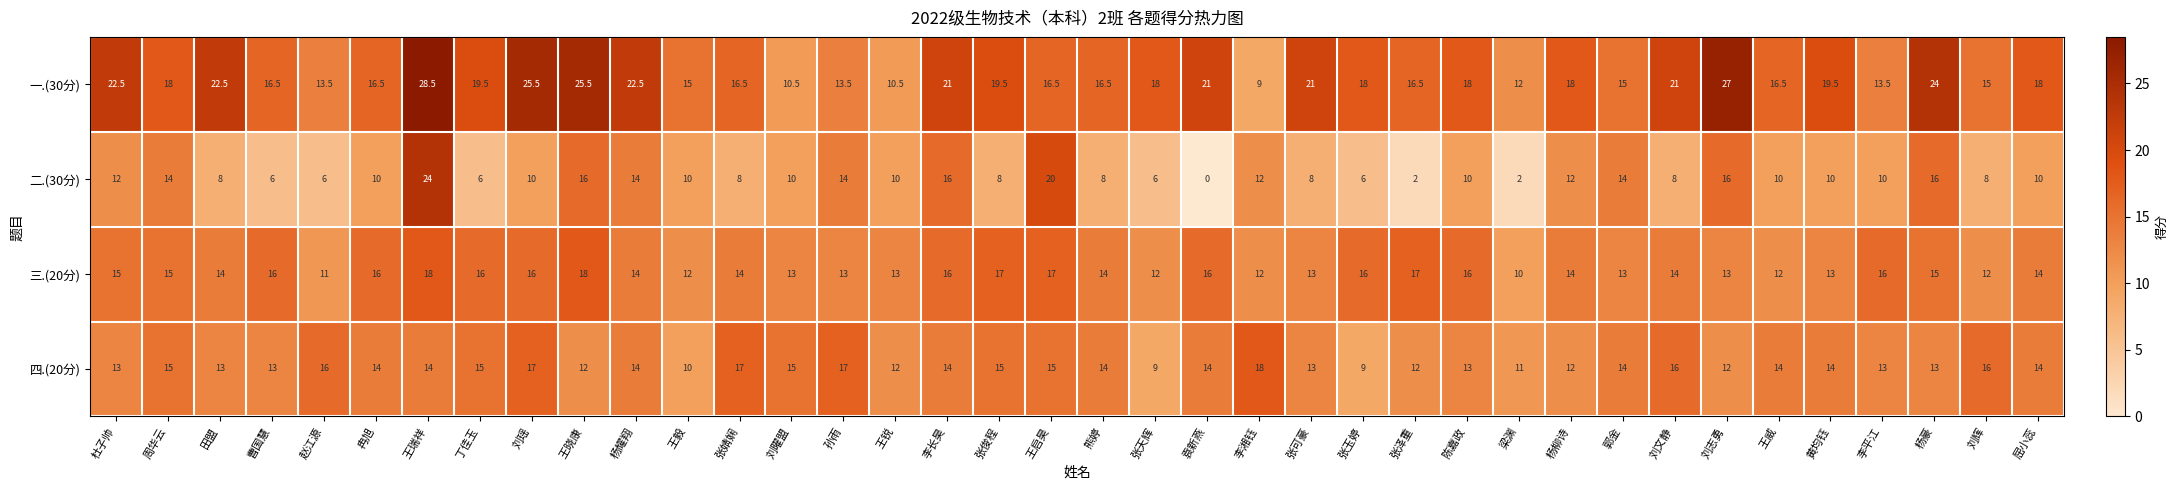

What is the spread (max minus min) of values at 李平江?

6.0